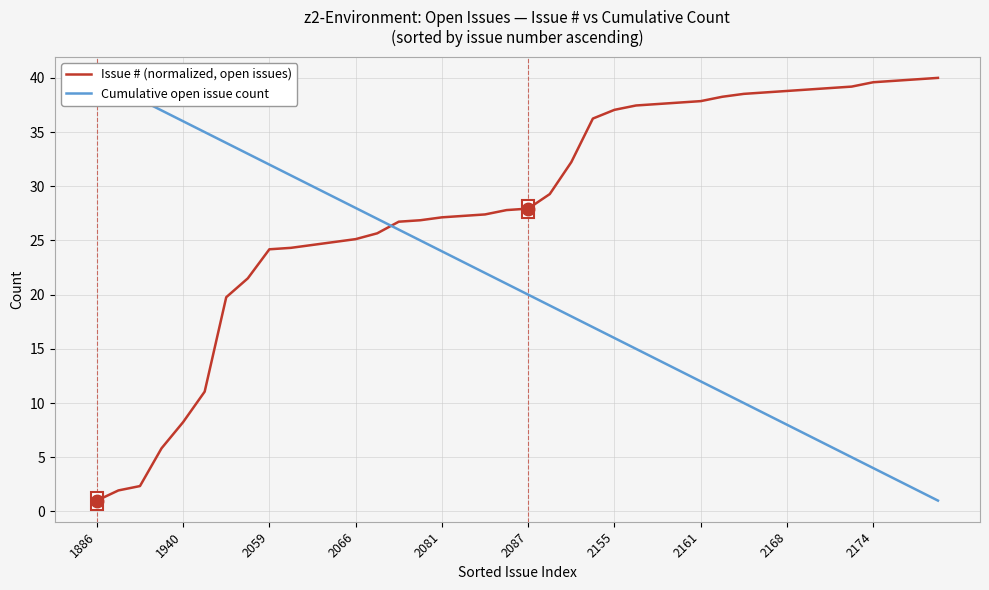

How many data points in Cumulative open issue count are above 21?

19